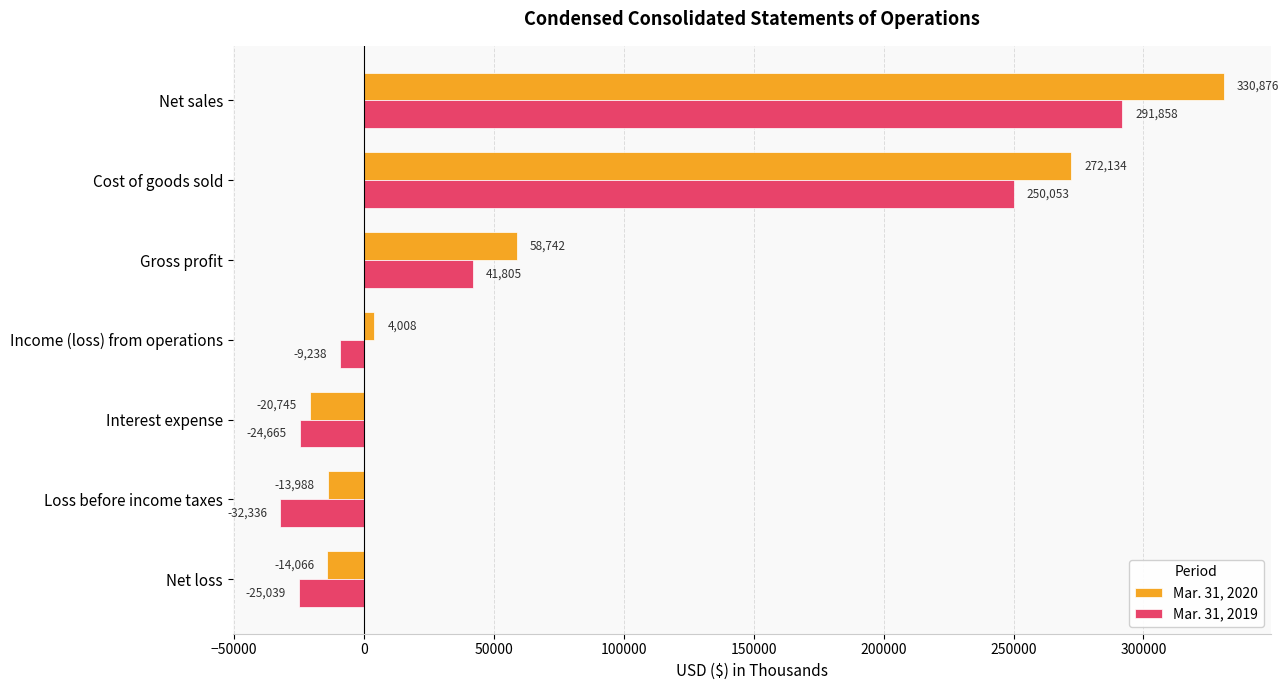

Which series has the largest range (max minus min)?

Mar. 31, 2020